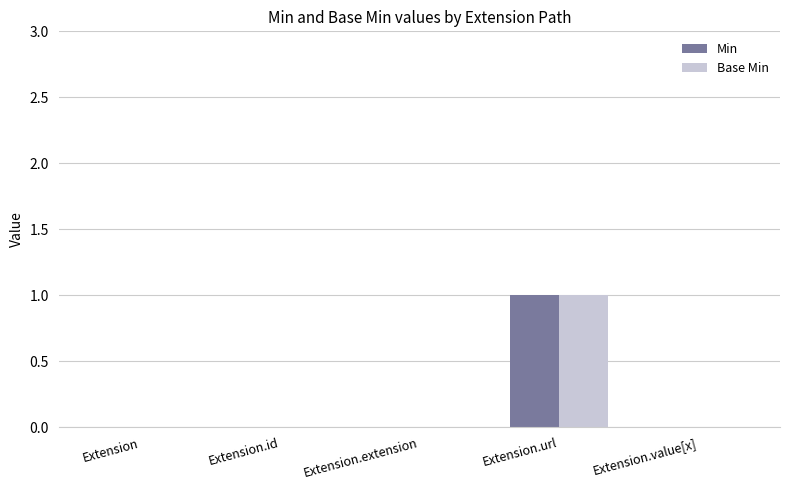

How many groups of bars are there?

5